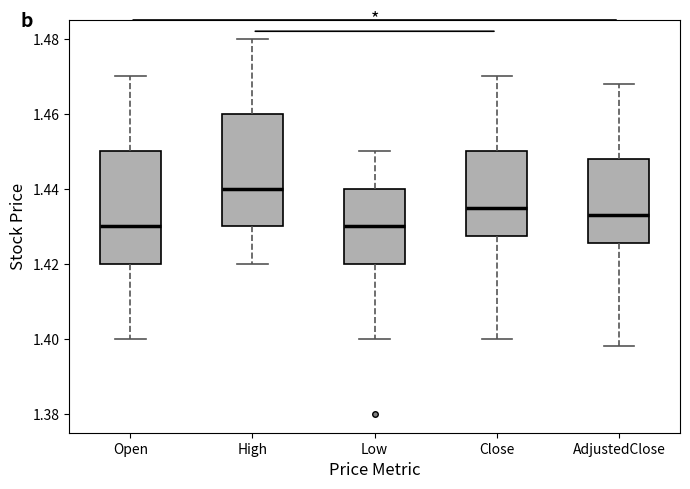

Which box has the highest median line?

High